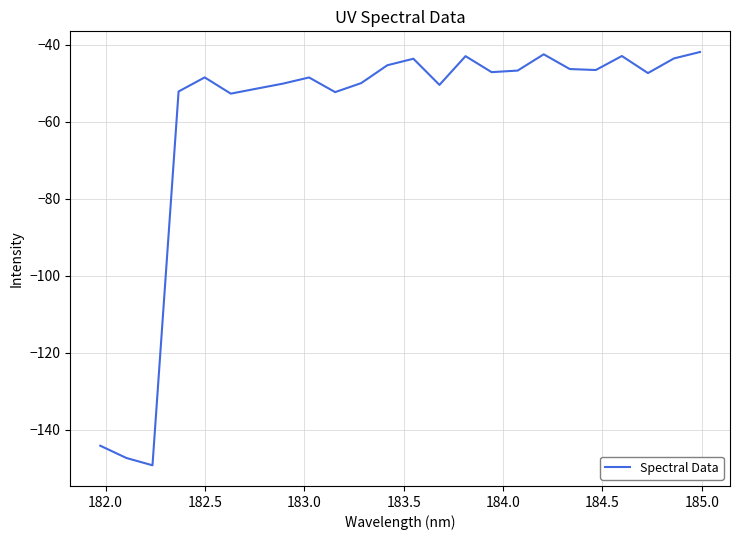

What is the greatest value displayed?

-41.9